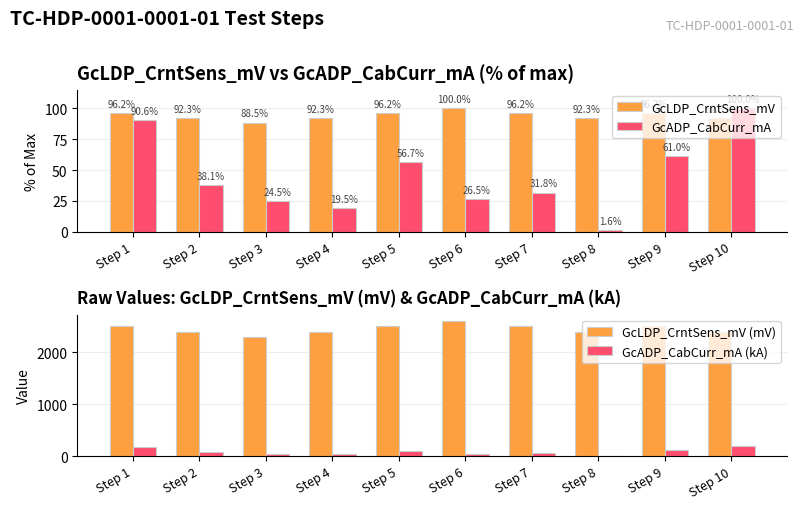

Is the value of GcADP_CabCurr_mA at Step 5 greater than the value of GcLDP_CrntSens_mV (mV) at Step 2?

No